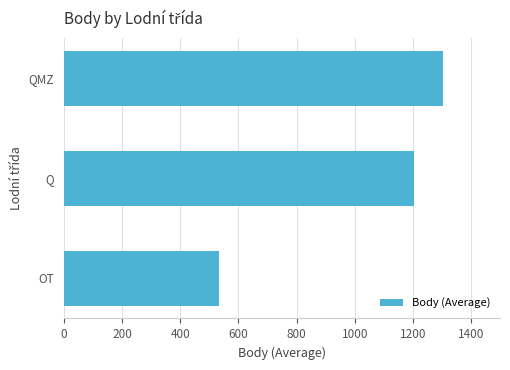

List the labels in order of value, largest first.

QMZ, Q, OT